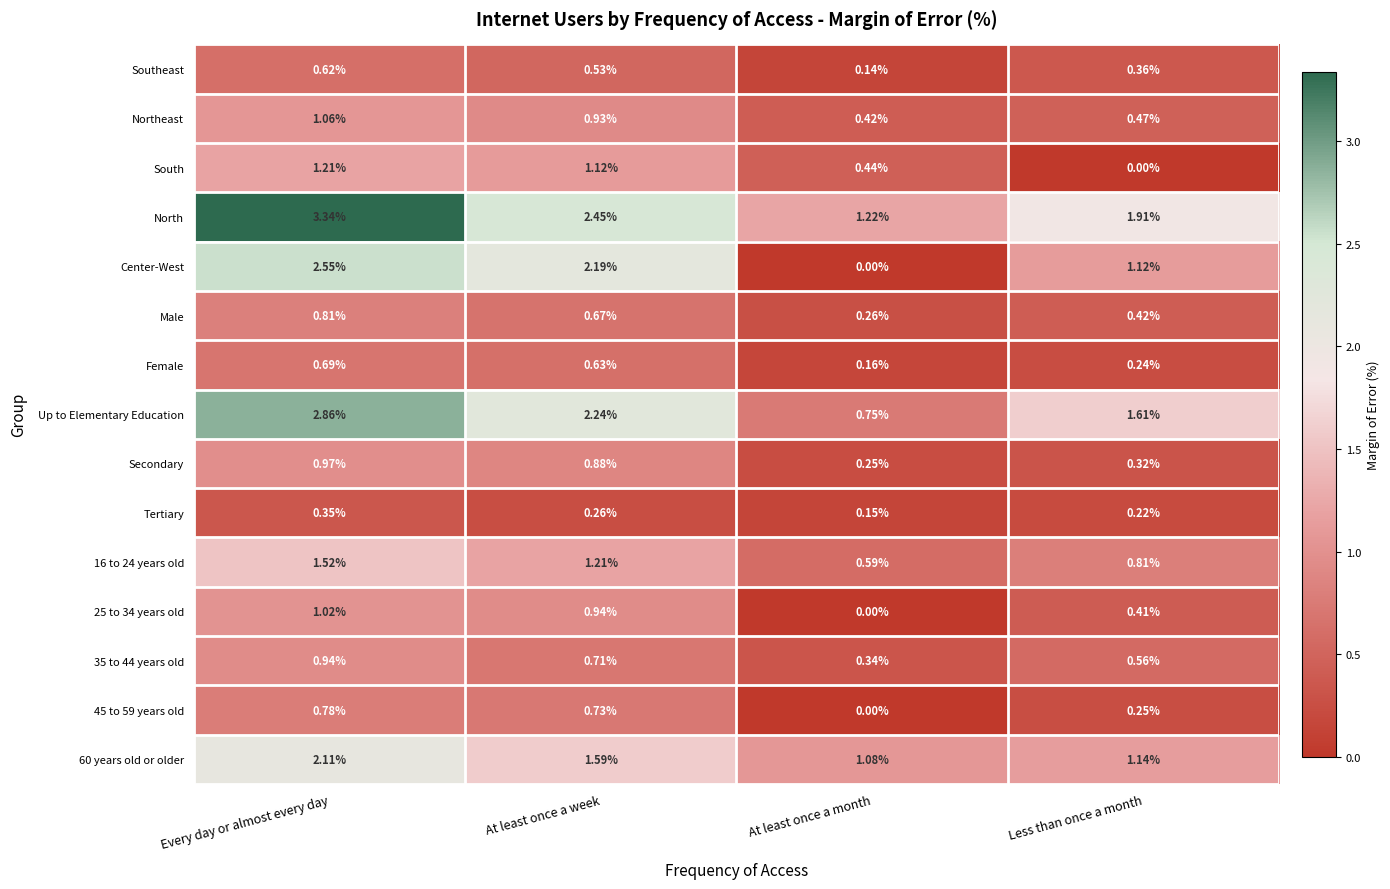

Rank the categories by 35 to 44 years old value from highest to lowest.

Every day or almost every day, At least once a week, Less than once a month, At least once a month